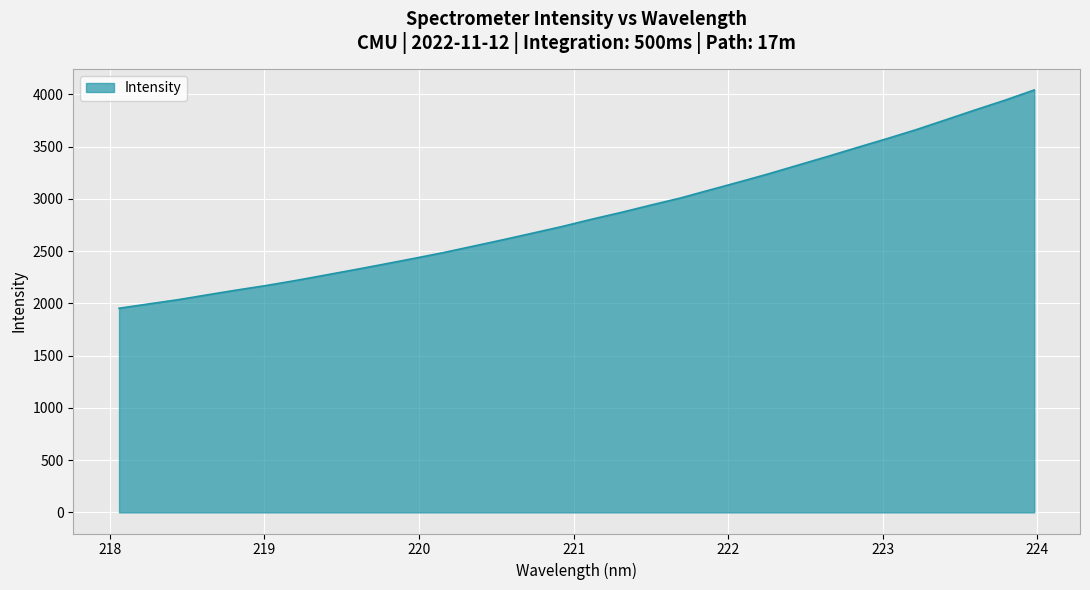

What is the difference between the maximum and minimum values?

2088.8